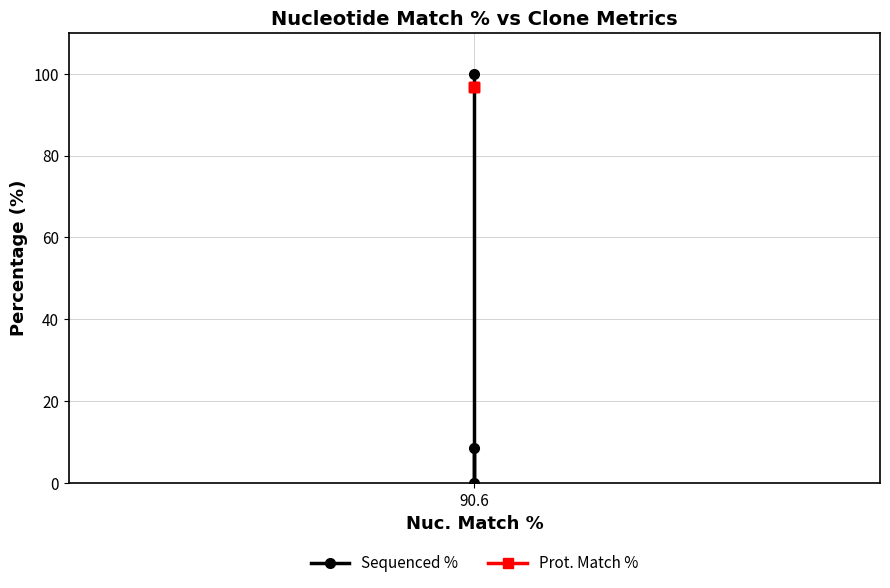

What is the difference between the maximum and minimum values in the Sequenced % series?

100.0